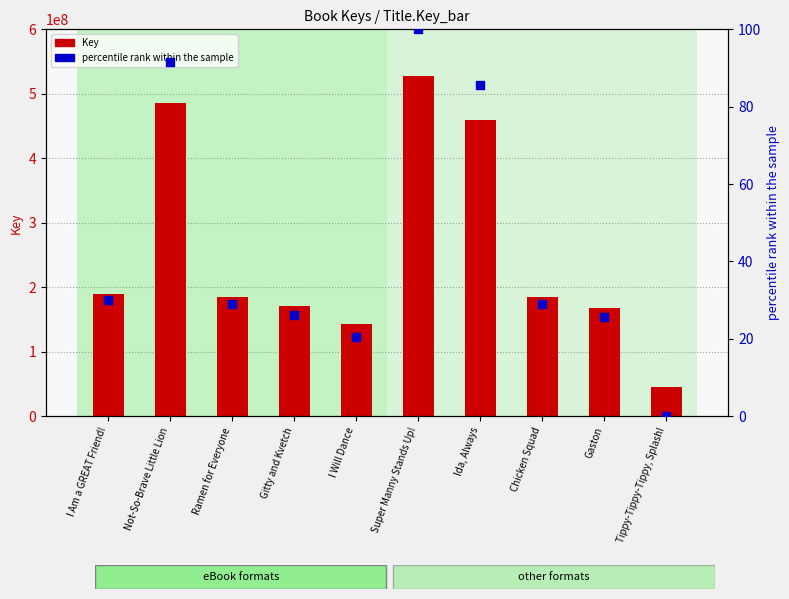

At how many categories does at least one series exceed 486740290?

1